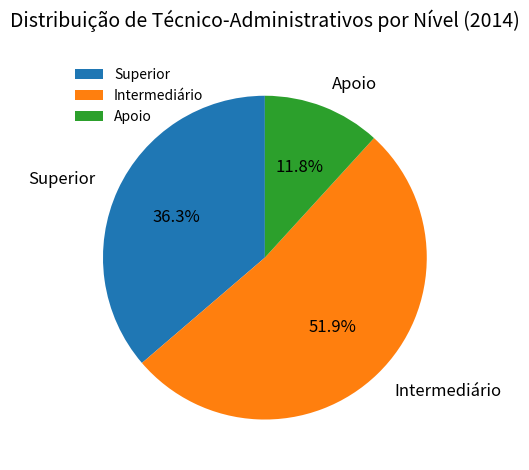

How many segments does this pie chart have?

3